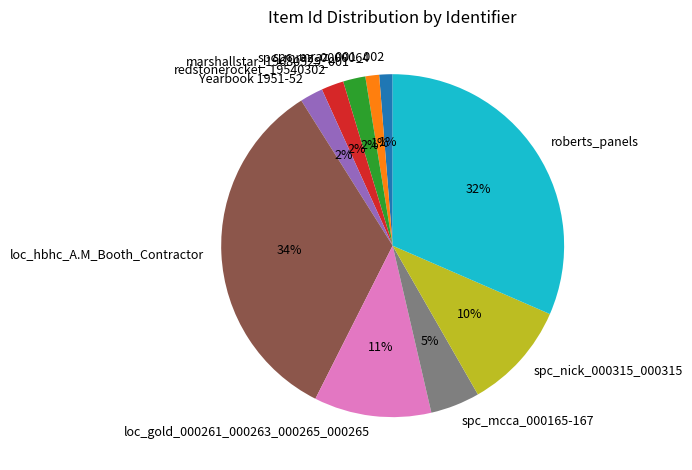

True or false: redstonerocket_19540302 accounts for 2% of the total.

True